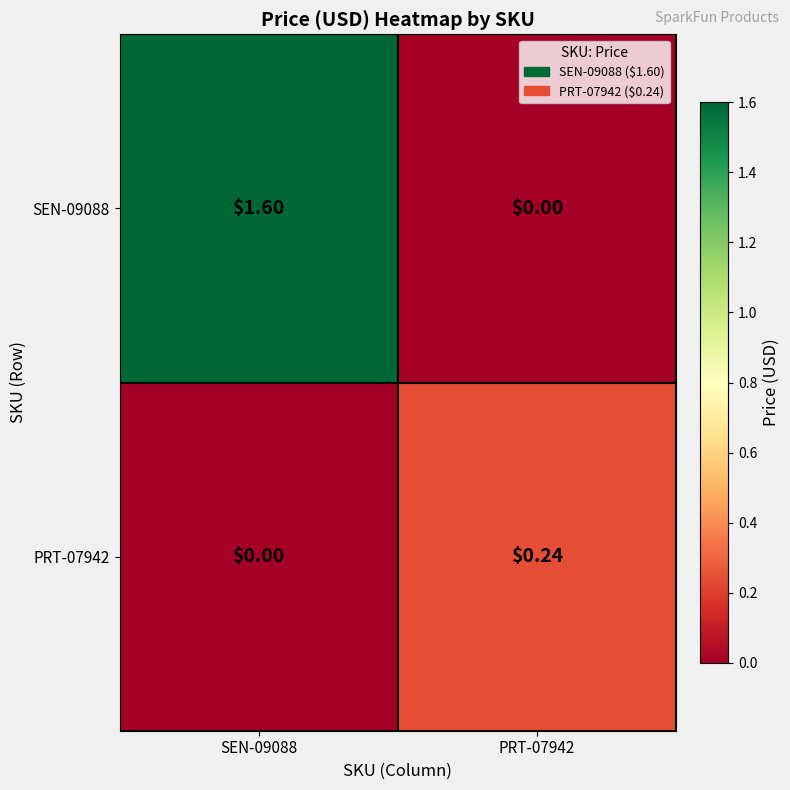

Which label corresponds to the largest value in the chart?

SEN-09088